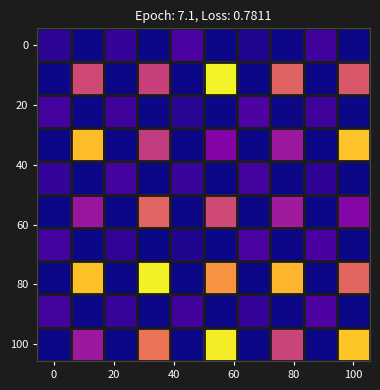

At which category is the sum across all series the highest?

100